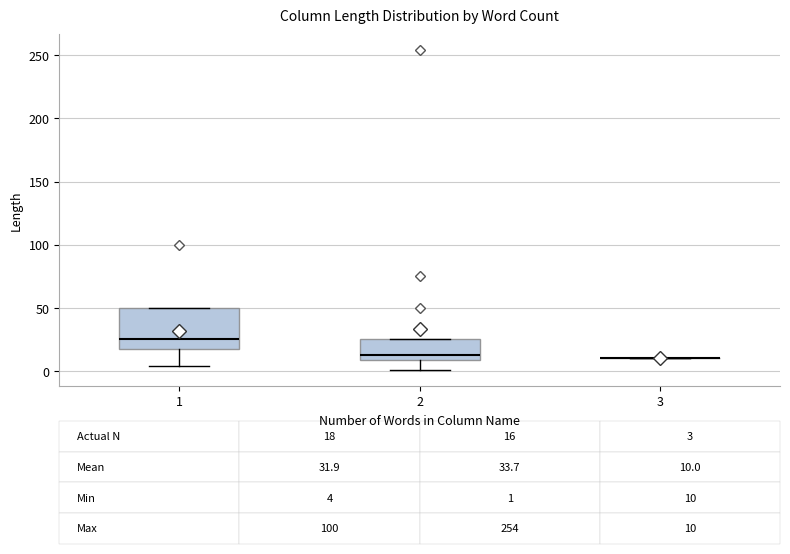

Comparing the boxes themselves (not the whiskers), which one is the tallest?

1